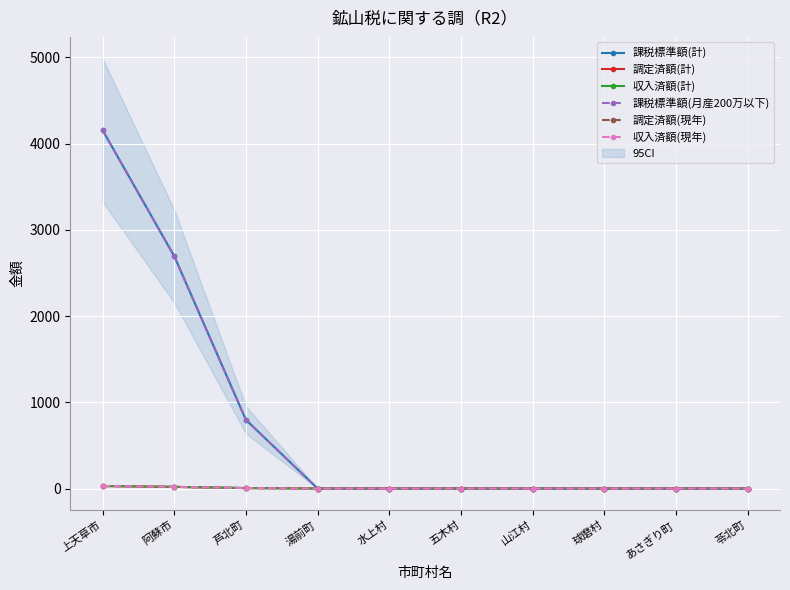

Which series has the largest total across all categories?

課税標準額(計)